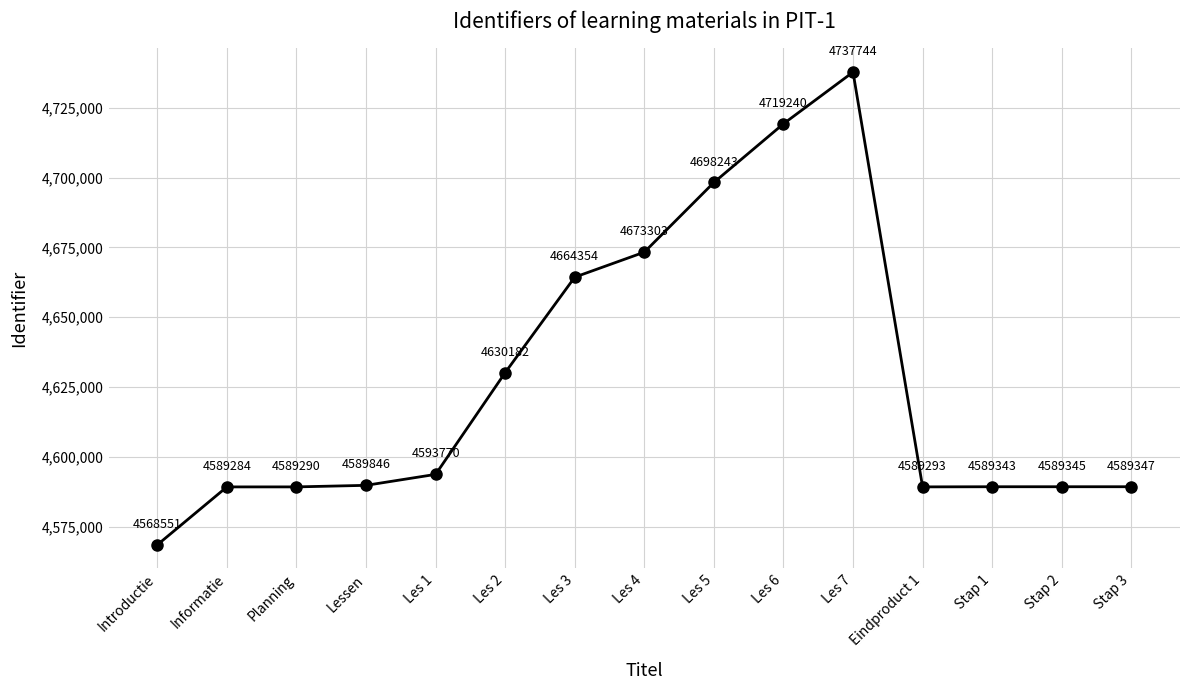

Reading left to right, transcribe all the data shown in this chart.

Introductie=4568551	Informatie=4589284	Planning=4589290	Lessen=4589846	Les 1=4593770	Les 2=4630182	Les 3=4664354	Les 4=4673303	Les 5=4698243	Les 6=4719240	Les 7=4737744	Eindproduct 1=4589293	Stap 1=4589343	Stap 2=4589345	Stap 3=4589347